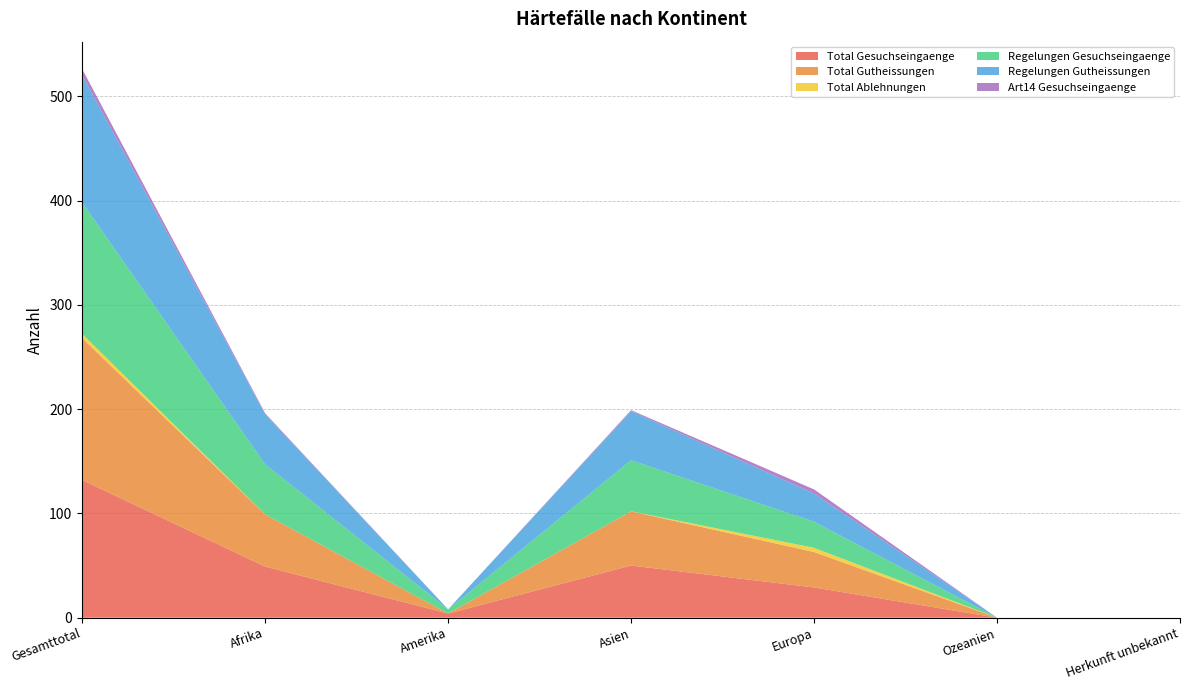

Reading left to right, list all the values displayed in this chart.

Total Gesuchseingaenge: 132	49	4	50	29	0	0
Total Gutheissungen: 136	50	0	52	34	0	0
Total Ablehnungen: 4	0	0	0	4	0	0
Regelungen Gesuchseingaenge: 126	48	4	49	25	0	0
Regelungen Gutheissungen: 122	48	0	47	27	0	0
Art14 Gesuchseingaenge: 6	1	0	1	4	0	0